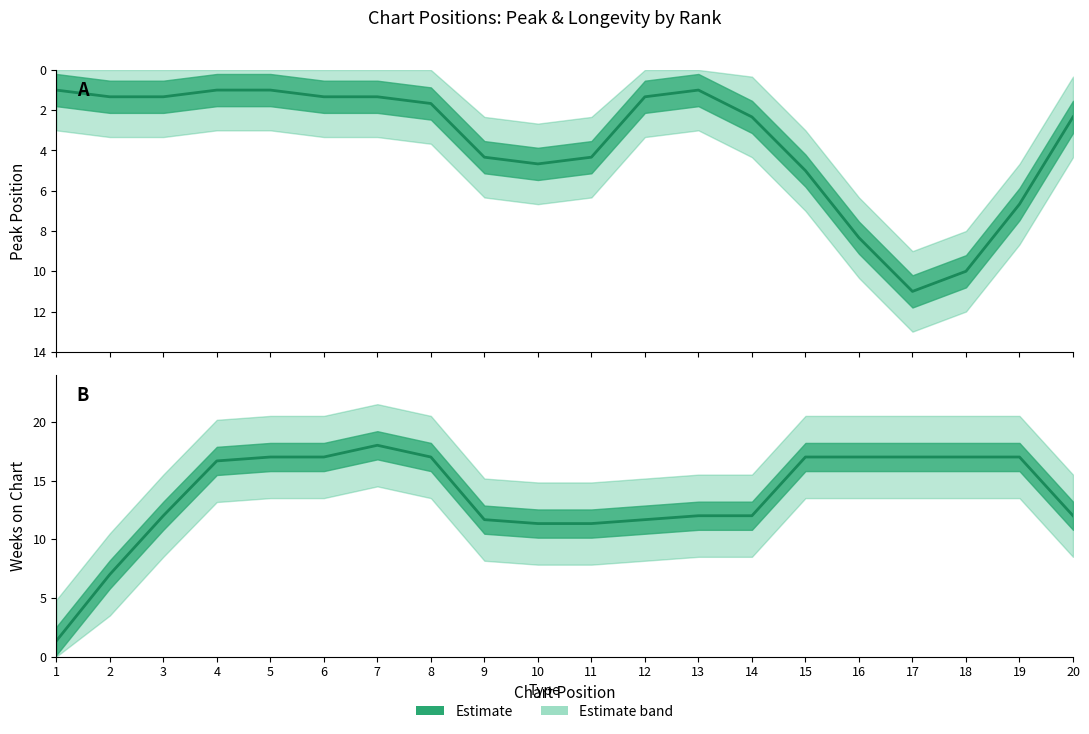

What value does the Peak Position (Estimate) series have at 5?

1.0